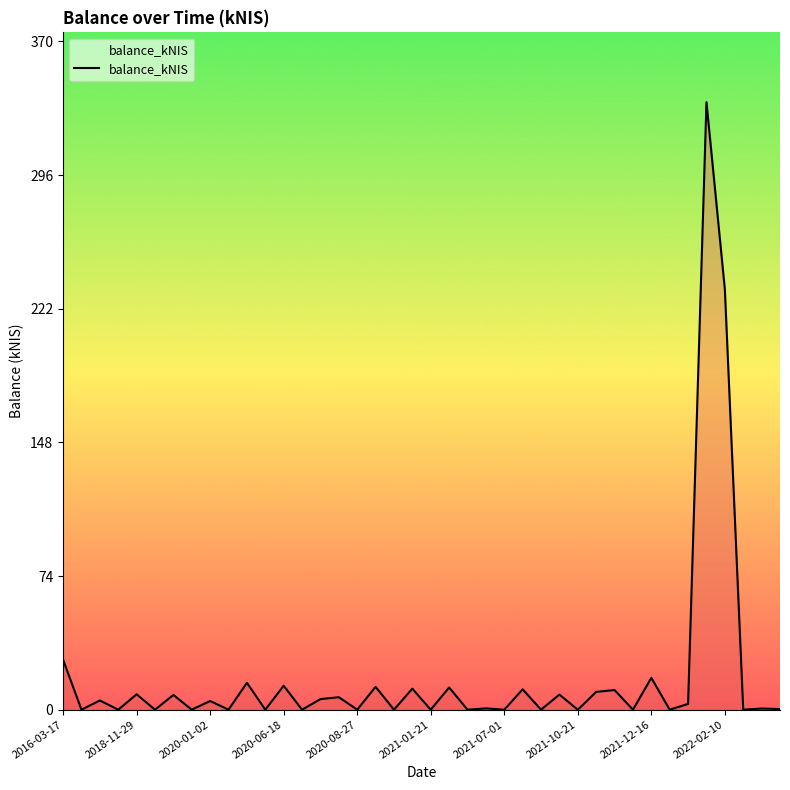

What is the difference between the maximum and minimum values?

336.3